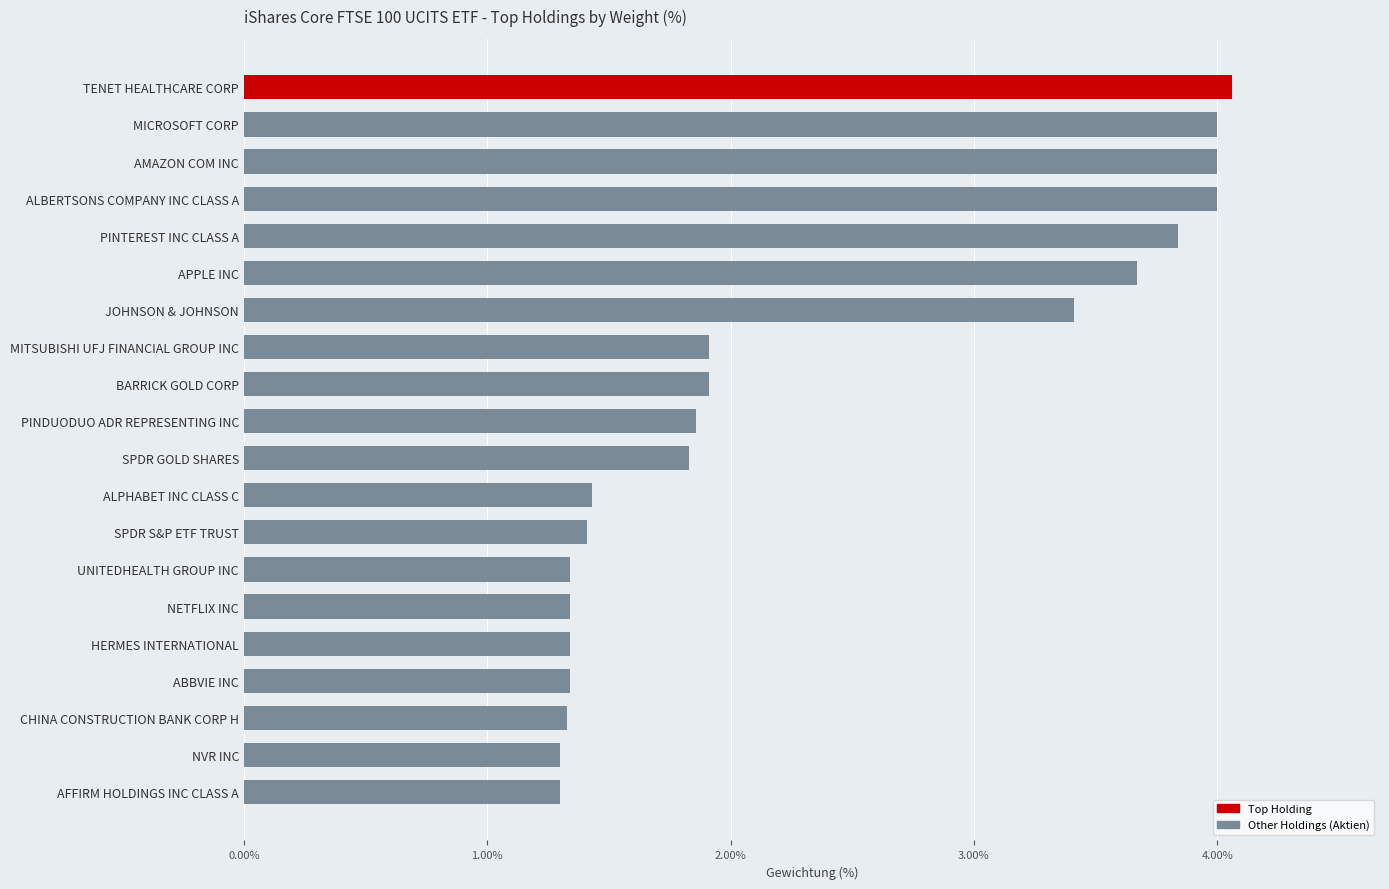

What position from the top is SPDR GOLD SHARES?

11